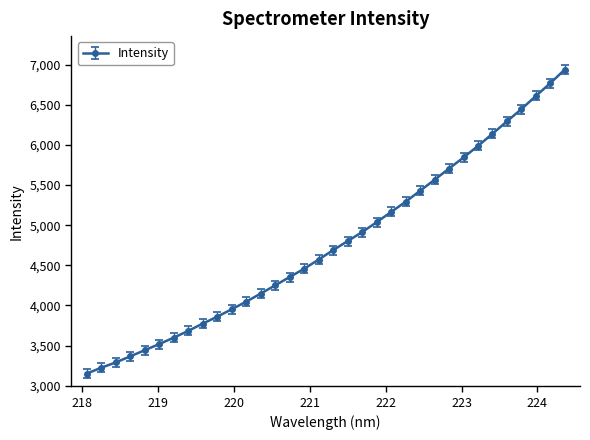

What is the value of the 25th point from the left?

5565.4